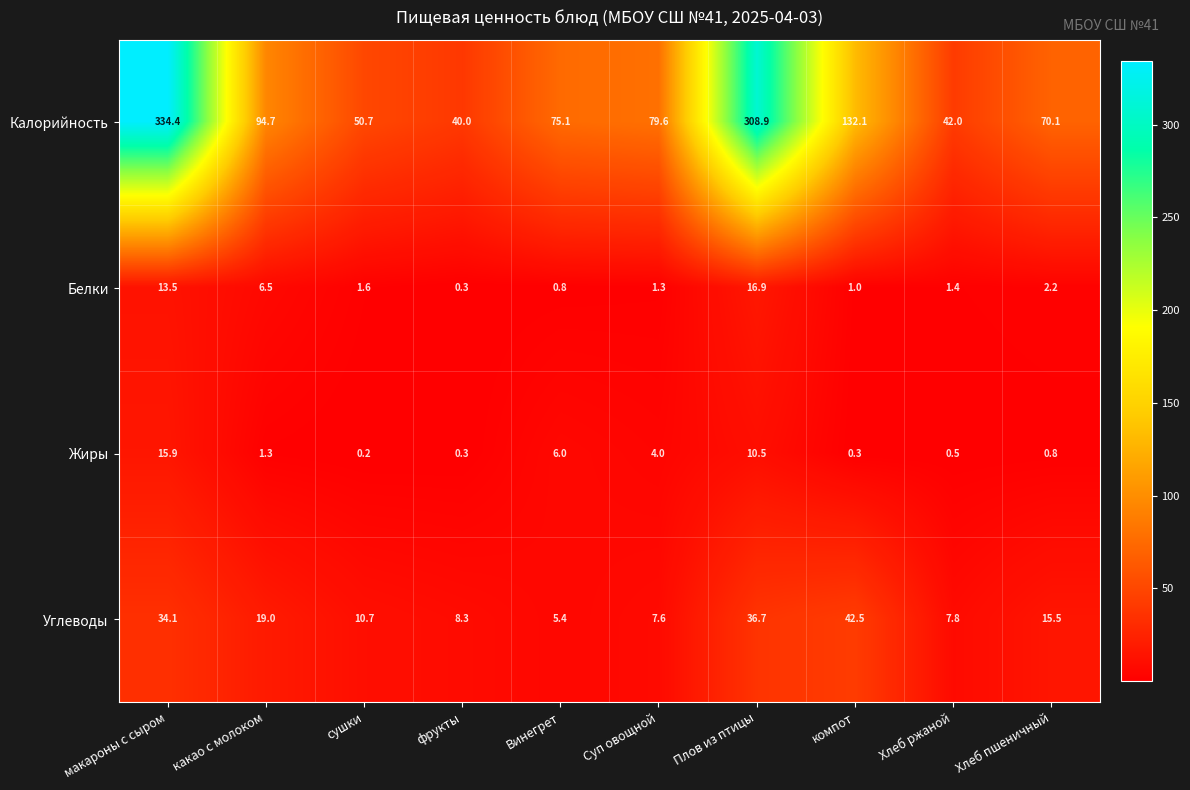

What is the difference between the highest and lowest values at макароны с сыром?

320.9